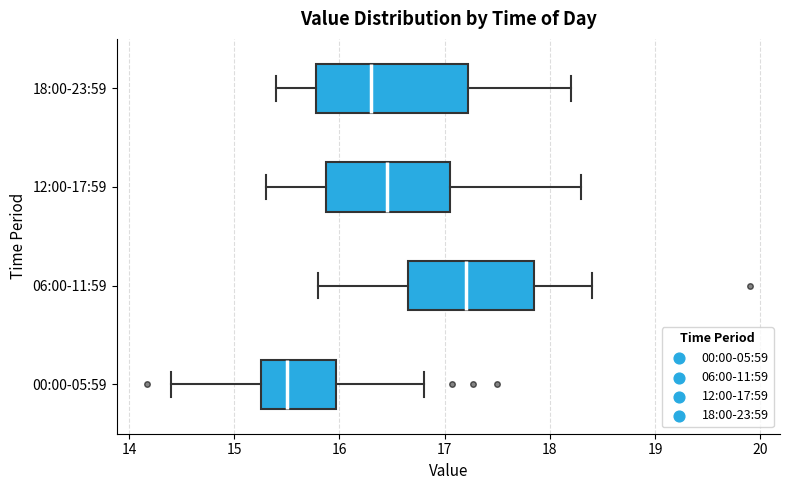

Reading bottom to top, transcribe this box plot: for each box, give where its median line is, the range the box spans, and where its two whiskers end, as read against the x-axis. The values are not printed on the chart, so give them approximately, as read against the axis.

00:00-05:59: median 15.5, box 15.3 to 16.0, whiskers 14.4 to 16.8
06:00-11:59: median 17.2, box 16.7 to 17.8, whiskers 15.8 to 18.4
12:00-17:59: median 16.5, box 15.9 to 17.1, whiskers 15.3 to 18.3
18:00-23:59: median 16.3, box 15.8 to 17.2, whiskers 15.4 to 18.2